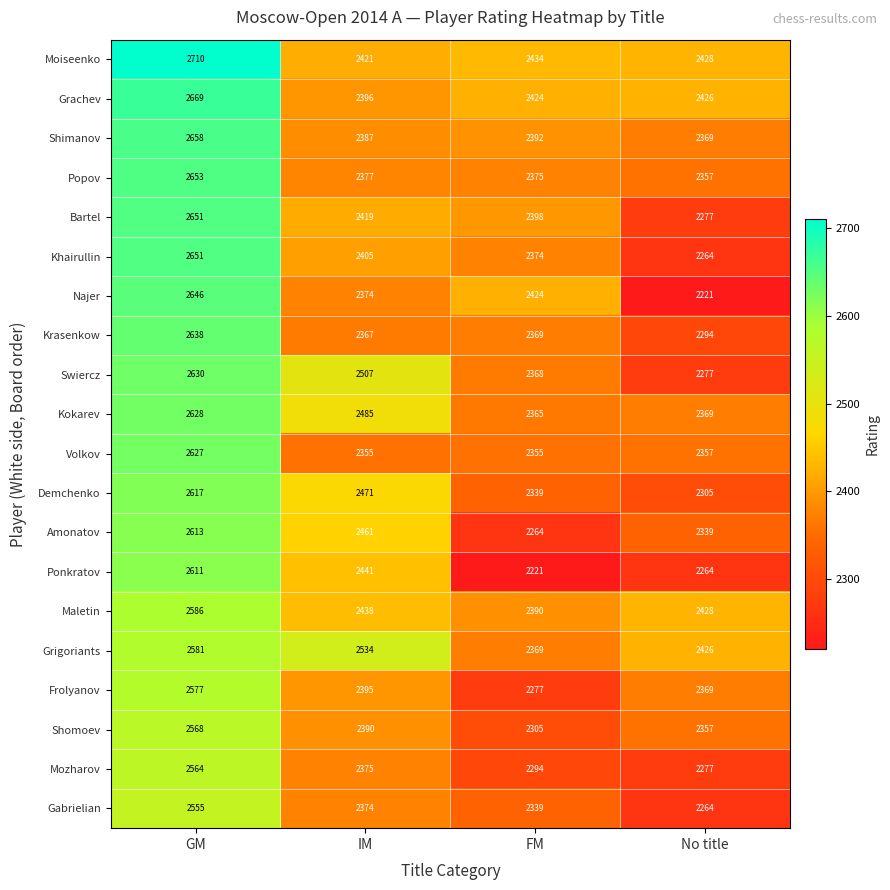

At which category does the chart reach its peak across all series?

GM